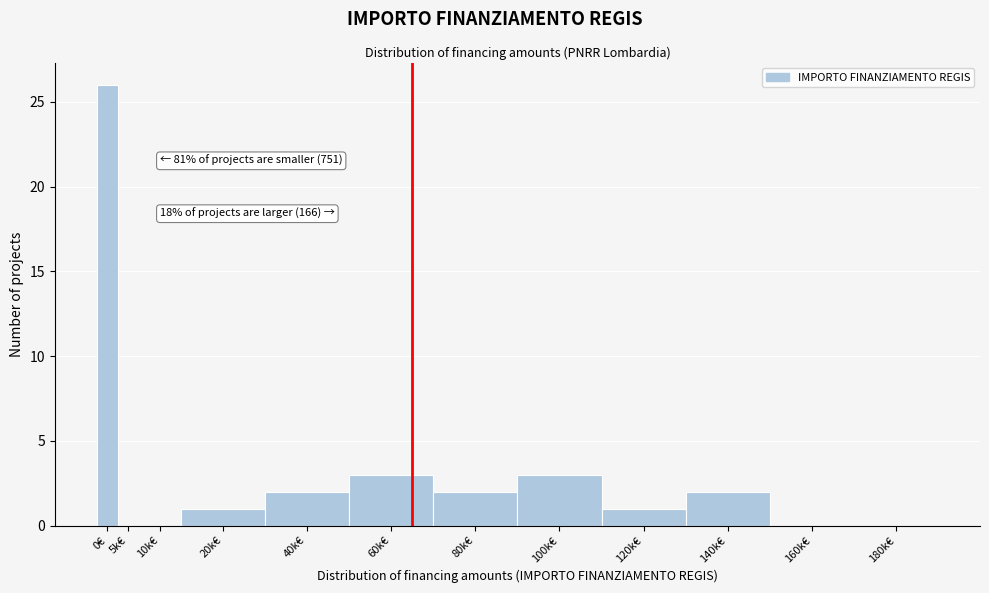

Reading left to right, what are all the values shown in this chart?

0€=26	5k€=0	10k€=0	20k€=1	40k€=2	60k€=3	80k€=2	100k€=3	120k€=1	140k€=2	160k€=0	180k€=0